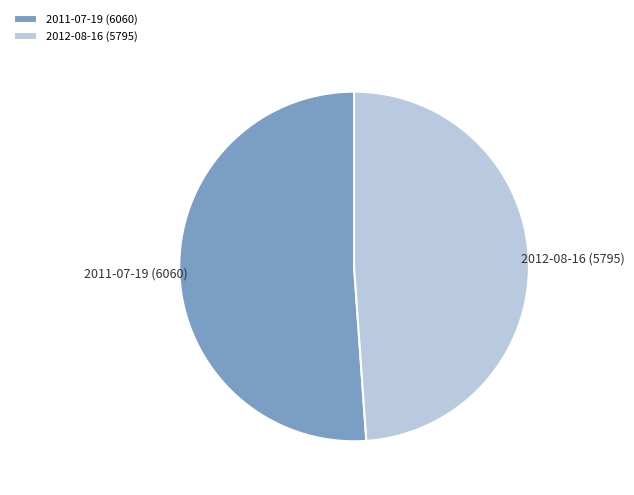

Does 2012-08-16 (5795) represent more than half of the total?

No